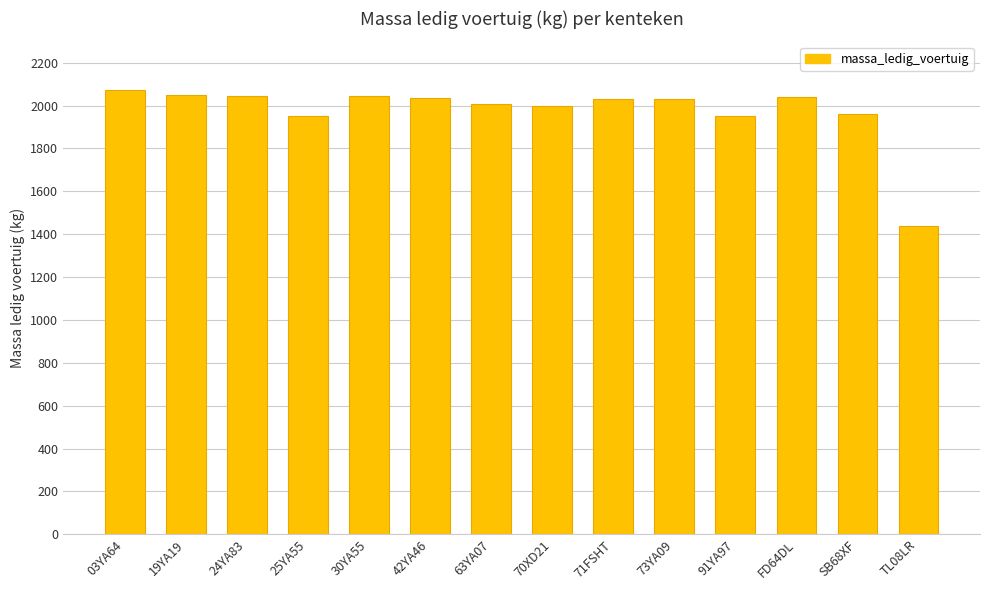

What position from the right is 19YA19?

13